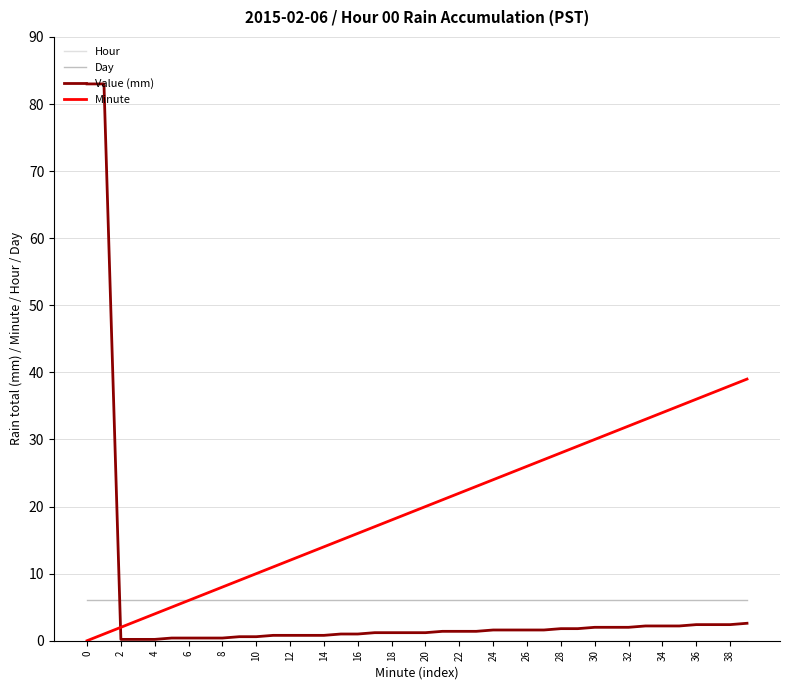

Which series has the largest total across all categories?

Minute